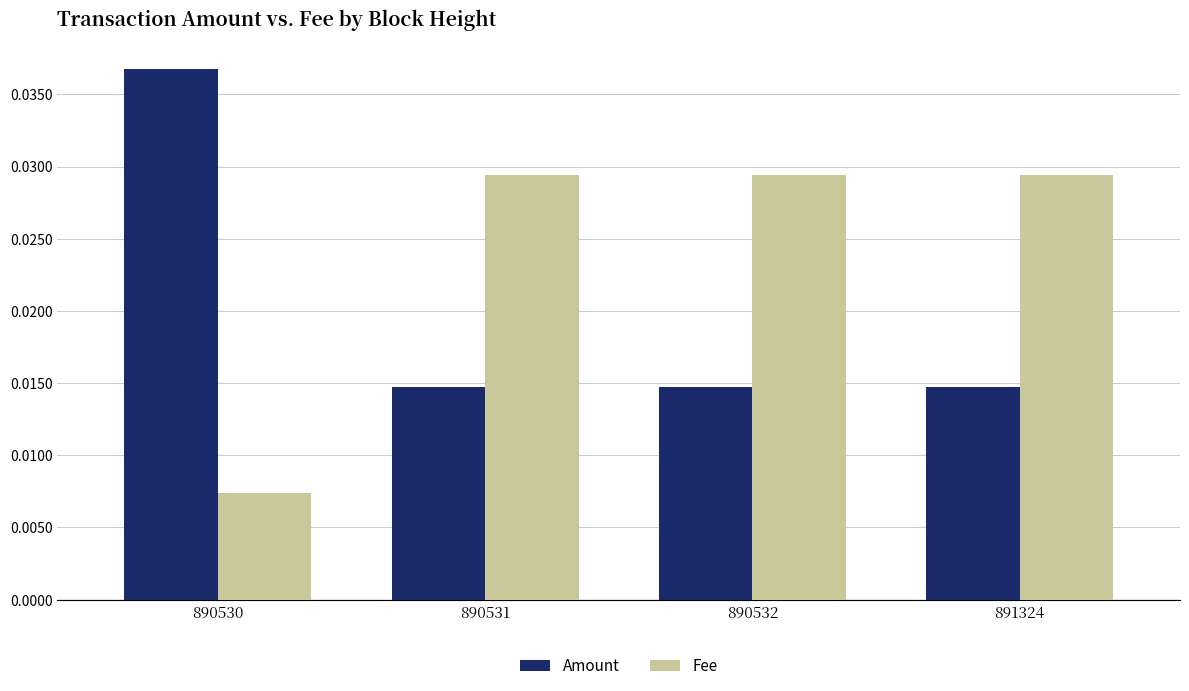

Rank the series by their average value, from lowest to highest.

Amount, Fee